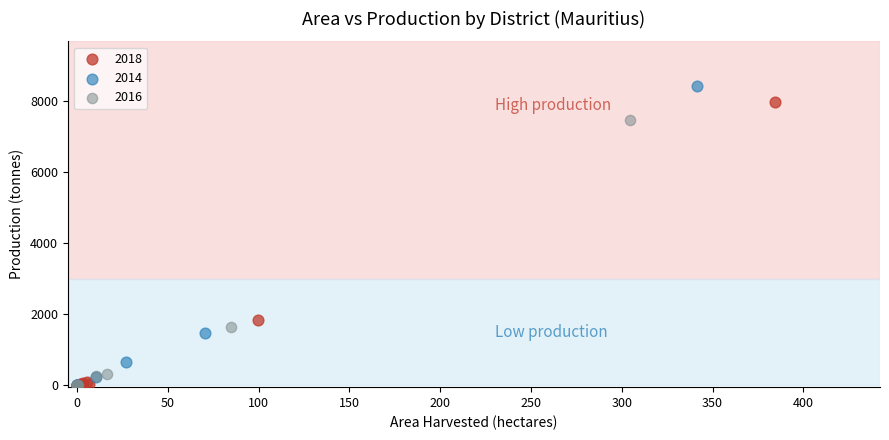

Which series contains the highest Y value?

2014